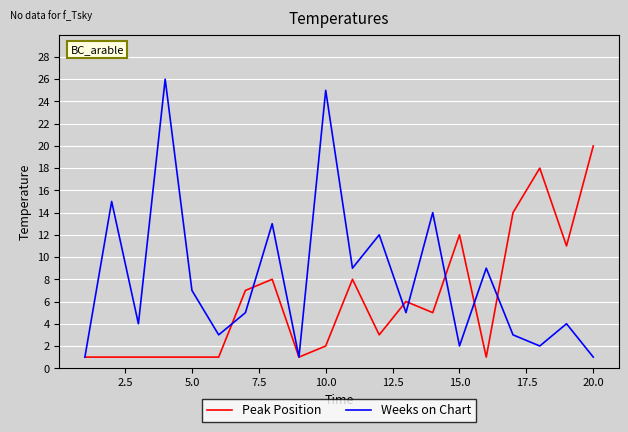

What are all the series names shown in the legend?

Peak Position, Weeks on Chart